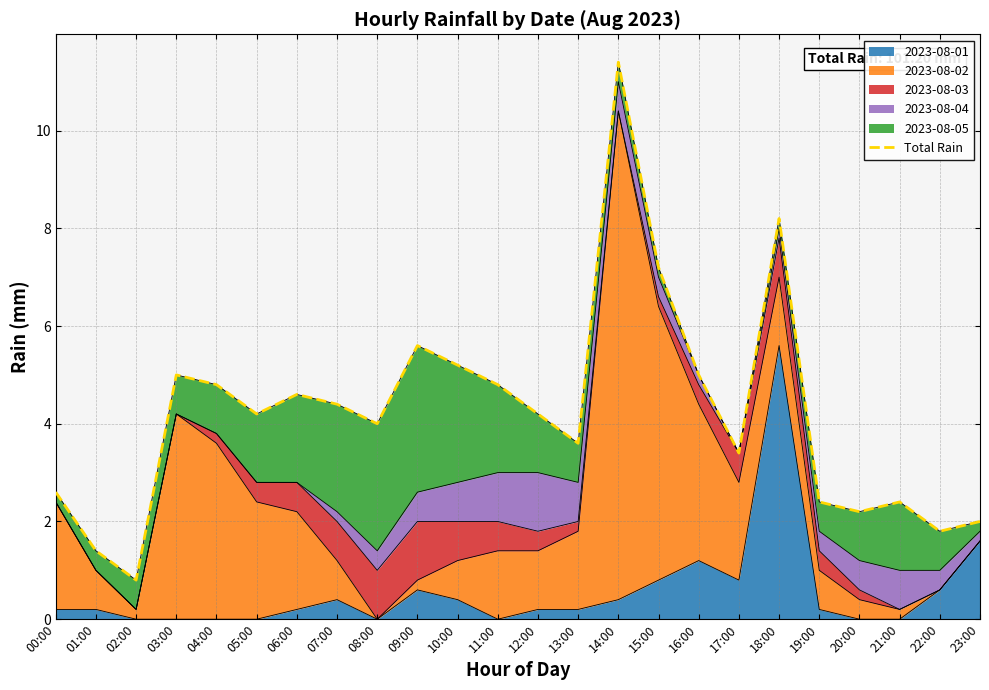

How many values exceed 4?

13